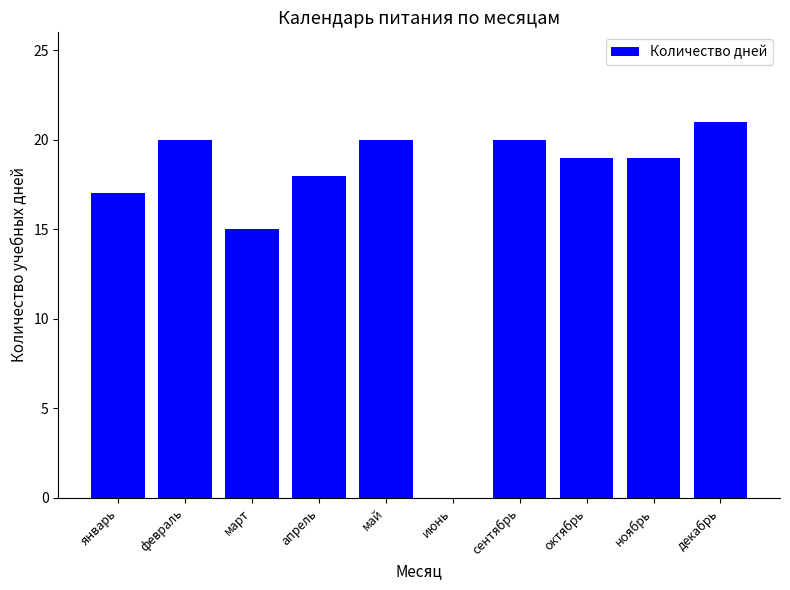

What is the ratio of the value at октябрь to the value at апрель?

1.1